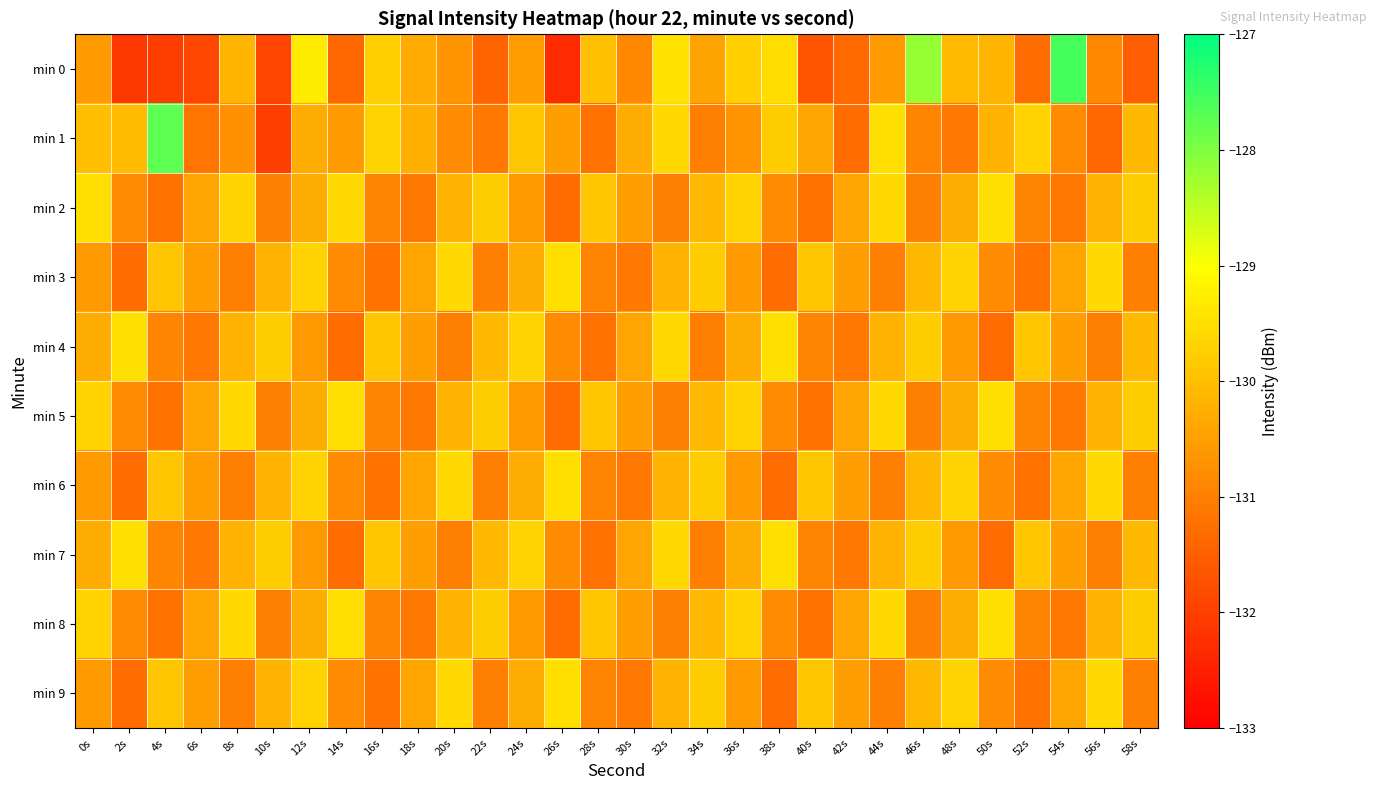

Reading left to right, extract all data points from this chart.

min 0: 0s=-130.6	2s=-132.1	4s=-132.0	6s=-131.9	8s=-130.2	10s=-131.9	12s=-129.3	14s=-131.4	16s=-129.8	18s=-130.3	20s=-130.7	22s=-131.4	24s=-130.6	26s=-132.3	28s=-130.0	30s=-130.9	32s=-129.4	34s=-130.4	36s=-129.7	38s=-129.5	40s=-131.7	42s=-131.4	44s=-130.6	46s=-128.2	48s=-130.1	50s=-130.1	52s=-131.3	54s=-127.5	56s=-130.9	58s=-131.5
min 1: 0s=-130.0	2s=-130.1	4s=-127.7	6s=-131.2	8s=-130.7	10s=-132.0	12s=-130.3	14s=-130.6	16s=-129.7	18s=-130.3	20s=-130.8	22s=-131.1	24s=-129.9	26s=-130.5	28s=-131.2	30s=-130.3	32s=-129.6	34s=-131.0	36s=-130.7	38s=-129.8	40s=-130.4	42s=-131.3	44s=-129.5	46s=-130.9	48s=-131.1	50s=-130.2	52s=-129.7	54s=-130.8	56s=-131.4	58s=-130.1
min 2: 0s=-129.5	2s=-130.8	4s=-131.2	6s=-130.4	8s=-129.7	10s=-131.0	12s=-130.3	14s=-129.6	16s=-130.9	18s=-131.1	20s=-130.2	22s=-129.8	24s=-130.6	26s=-131.3	28s=-129.9	30s=-130.5	32s=-131.0	34s=-130.1	36s=-129.7	38s=-130.8	40s=-131.2	42s=-130.4	44s=-129.6	46s=-131.0	48s=-130.3	50s=-129.5	52s=-130.9	54s=-131.1	56s=-130.2	58s=-129.8
min 3: 0s=-130.6	2s=-131.3	4s=-129.9	6s=-130.5	8s=-131.0	10s=-130.2	12s=-129.7	14s=-130.8	16s=-131.2	18s=-130.4	20s=-129.6	22s=-131.0	24s=-130.3	26s=-129.5	28s=-130.9	30s=-131.1	32s=-130.2	34s=-129.8	36s=-130.6	38s=-131.3	40s=-129.9	42s=-130.5	44s=-131.0	46s=-130.1	48s=-129.7	50s=-130.8	52s=-131.2	54s=-130.4	56s=-129.6	58s=-131.0
min 4: 0s=-130.3	2s=-129.5	4s=-130.9	6s=-131.1	8s=-130.2	10s=-129.8	12s=-130.6	14s=-131.3	16s=-129.9	18s=-130.5	20s=-131.0	22s=-130.1	24s=-129.7	26s=-130.8	28s=-131.2	30s=-130.4	32s=-129.6	34s=-131.0	36s=-130.3	38s=-129.5	40s=-130.9	42s=-131.1	44s=-130.2	46s=-129.8	48s=-130.6	50s=-131.3	52s=-129.9	54s=-130.5	56s=-131.0	58s=-130.1
min 5: 0s=-129.7	2s=-130.8	4s=-131.2	6s=-130.4	8s=-129.6	10s=-131.0	12s=-130.3	14s=-129.5	16s=-130.9	18s=-131.1	20s=-130.2	22s=-129.8	24s=-130.6	26s=-131.3	28s=-129.9	30s=-130.5	32s=-131.0	34s=-130.1	36s=-129.7	38s=-130.8	40s=-131.2	42s=-130.4	44s=-129.6	46s=-131.0	48s=-130.3	50s=-129.5	52s=-130.9	54s=-131.1	56s=-130.2	58s=-129.8
min 6: 0s=-130.6	2s=-131.3	4s=-129.9	6s=-130.5	8s=-131.0	10s=-130.2	12s=-129.7	14s=-130.8	16s=-131.2	18s=-130.4	20s=-129.6	22s=-131.0	24s=-130.3	26s=-129.5	28s=-130.9	30s=-131.1	32s=-130.2	34s=-129.8	36s=-130.6	38s=-131.3	40s=-129.9	42s=-130.5	44s=-131.0	46s=-130.1	48s=-129.7	50s=-130.8	52s=-131.2	54s=-130.4	56s=-129.6	58s=-131.0
min 7: 0s=-130.3	2s=-129.5	4s=-130.9	6s=-131.1	8s=-130.2	10s=-129.8	12s=-130.6	14s=-131.3	16s=-129.9	18s=-130.5	20s=-131.0	22s=-130.1	24s=-129.7	26s=-130.8	28s=-131.2	30s=-130.4	32s=-129.6	34s=-131.0	36s=-130.3	38s=-129.5	40s=-130.9	42s=-131.1	44s=-130.2	46s=-129.8	48s=-130.6	50s=-131.3	52s=-129.9	54s=-130.5	56s=-131.0	58s=-130.1
min 8: 0s=-129.7	2s=-130.8	4s=-131.2	6s=-130.4	8s=-129.6	10s=-131.0	12s=-130.3	14s=-129.5	16s=-130.9	18s=-131.1	20s=-130.2	22s=-129.8	24s=-130.6	26s=-131.3	28s=-129.9	30s=-130.5	32s=-131.0	34s=-130.1	36s=-129.7	38s=-130.8	40s=-131.2	42s=-130.4	44s=-129.6	46s=-131.0	48s=-130.3	50s=-129.5	52s=-130.9	54s=-131.1	56s=-130.2	58s=-129.8
min 9: 0s=-130.6	2s=-131.3	4s=-129.9	6s=-130.5	8s=-131.0	10s=-130.2	12s=-129.7	14s=-130.8	16s=-131.2	18s=-130.4	20s=-129.6	22s=-131.0	24s=-130.3	26s=-129.5	28s=-130.9	30s=-131.1	32s=-130.2	34s=-129.8	36s=-130.6	38s=-131.3	40s=-129.9	42s=-130.5	44s=-131.0	46s=-130.1	48s=-129.7	50s=-130.8	52s=-131.2	54s=-130.4	56s=-129.6	58s=-131.0